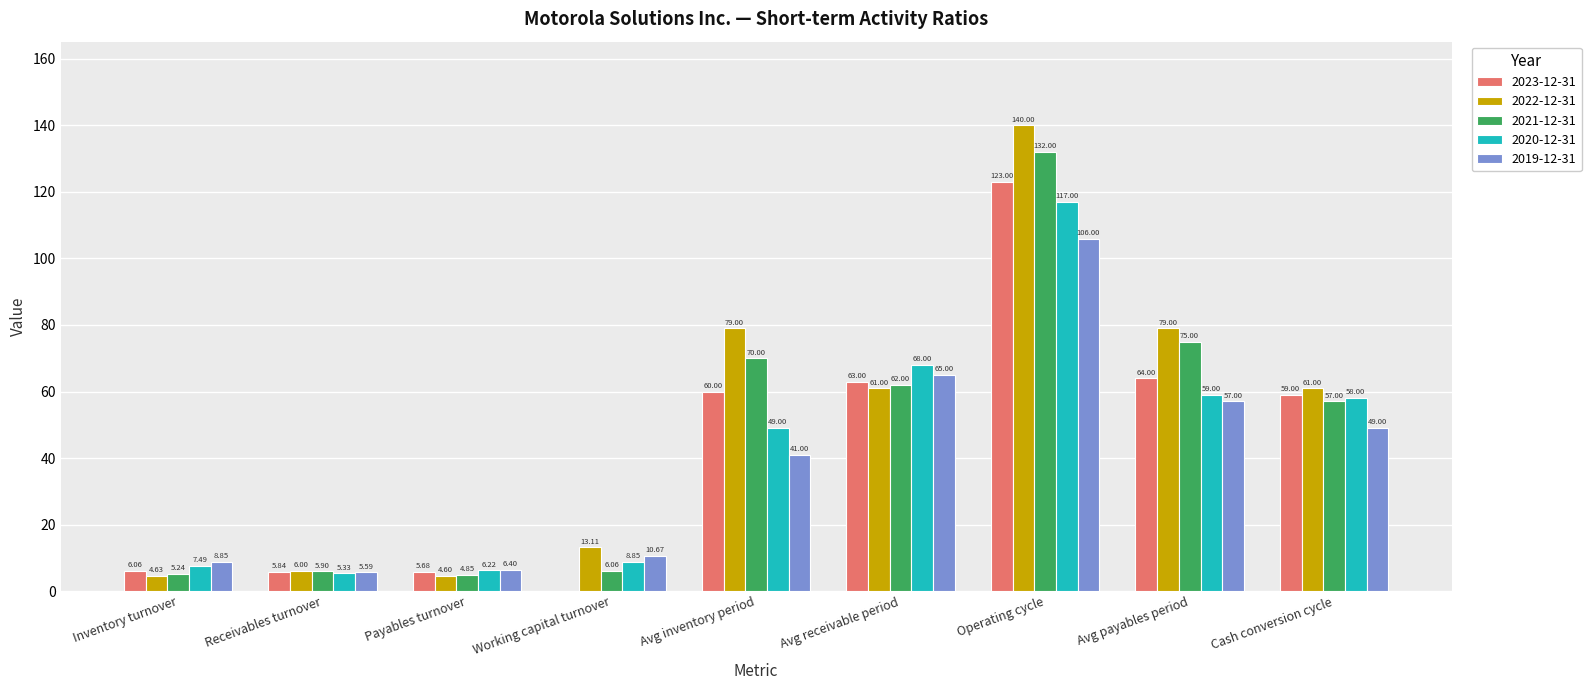

Which series has the widest spread of values?

2022-12-31